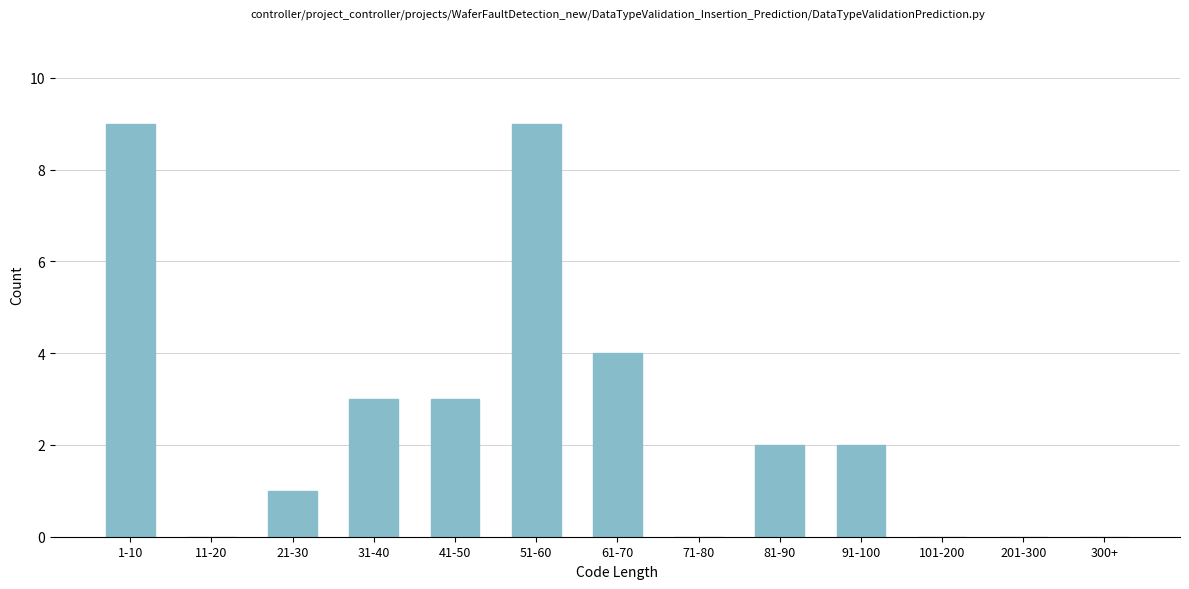

Reading right to left, what are all the values shown in this chart?

300+=0	201-300=0	101-200=0	91-100=2	81-90=2	71-80=0	61-70=4	51-60=9	41-50=3	31-40=3	21-30=1	11-20=0	1-10=9